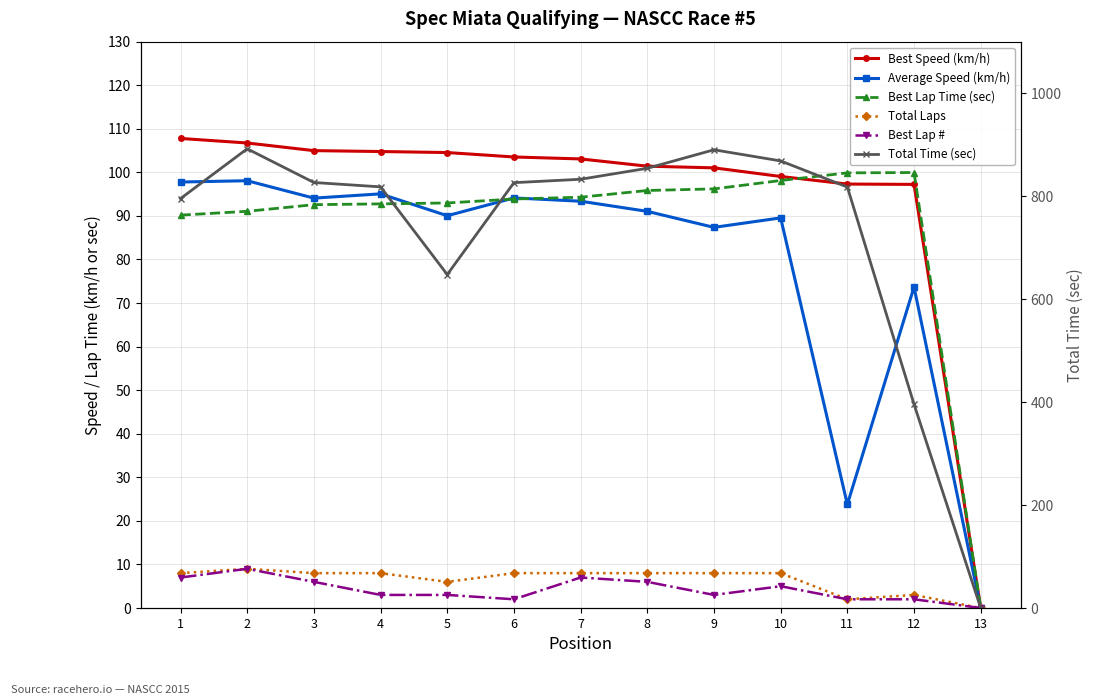

What is the value of the Best Speed (km/h) point at the 9th from the left?

101.0